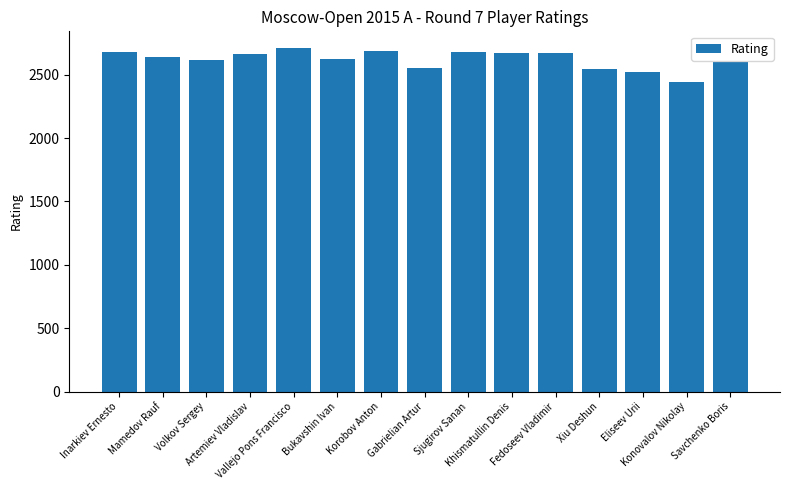

How many data points does each series have?

15